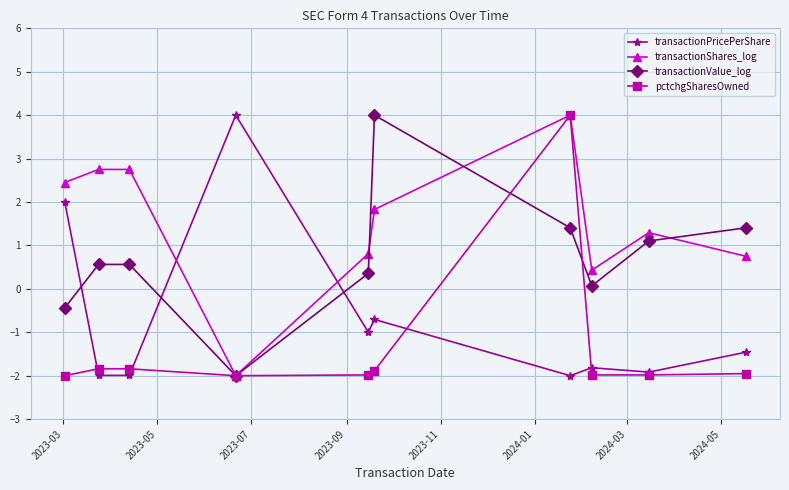

How many intersections are there between transactionPricePerShare and transactionShares_log?

2